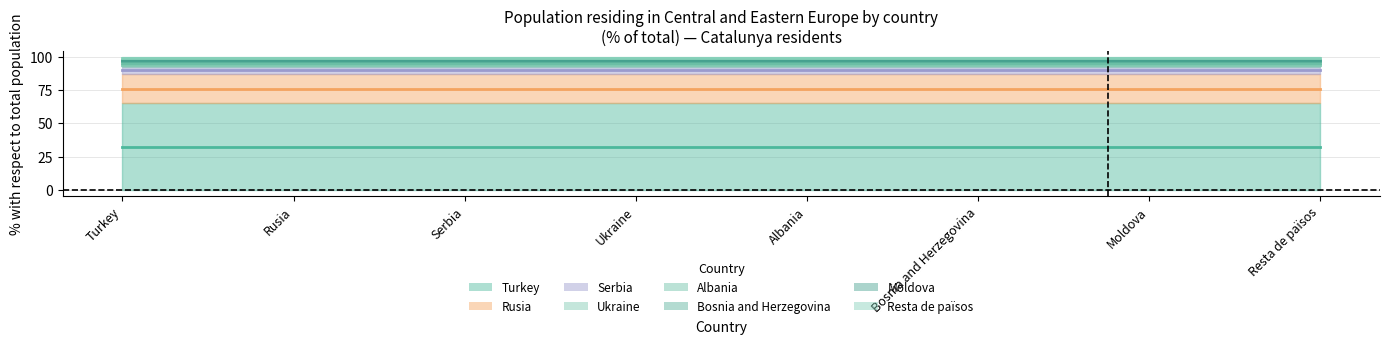

Approximately how many times larger is the value at Ukraine compared to Serbia?

0.4